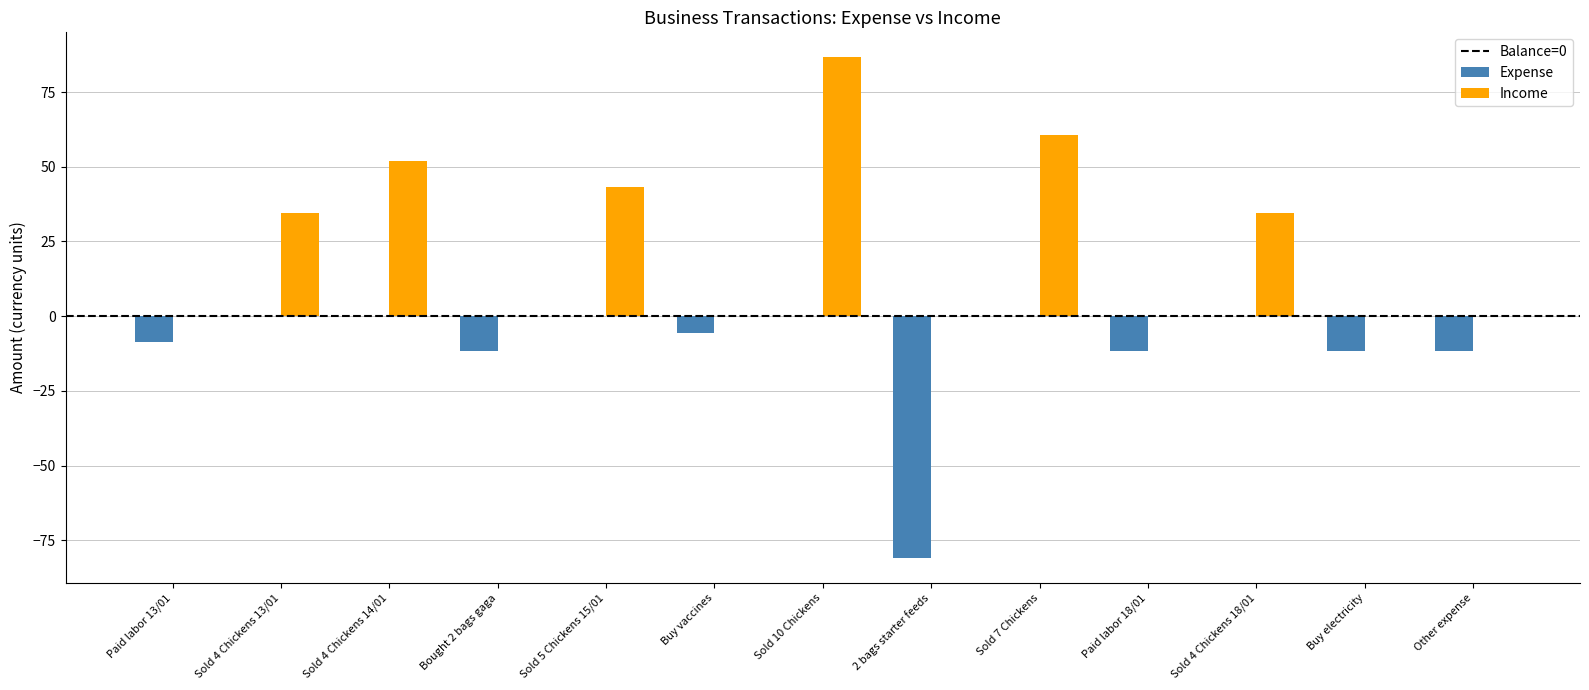

True or false: Income has a value of 0.0 at Buy electricity.

True